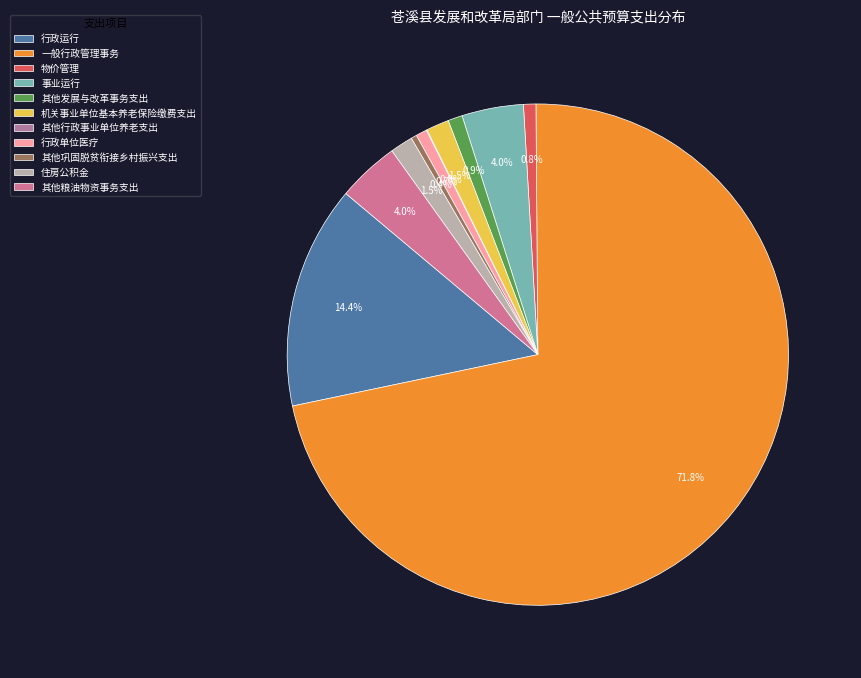

What is the smallest slice in the pie chart?

其他行政事业单位养老支出